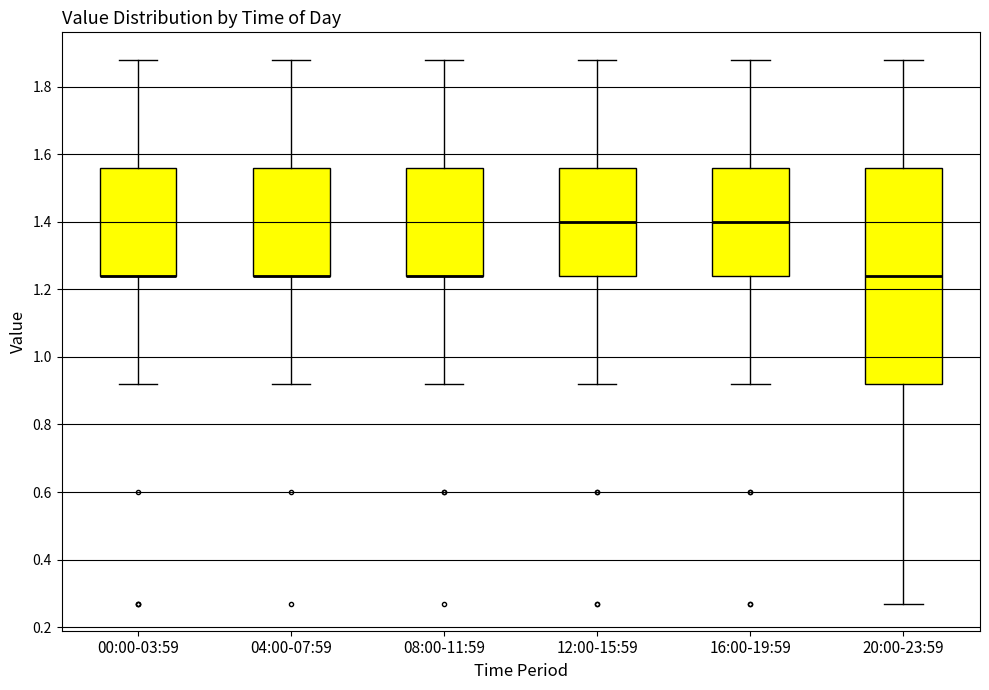

Reading left to right, transcribe this box plot: for each box, give where its median line is, the range the box spans, and where its two whiskers end, as read against the y-axis. The values are not printed on the chart, so give them approximately, as read against the axis.

00:00-03:59: median 1.24 (drawn on the box's lower edge), box 1.24 to 1.56, whiskers 0.92 to 1.88
04:00-07:59: median 1.24 (drawn on the box's lower edge), box 1.24 to 1.56, whiskers 0.92 to 1.88
08:00-11:59: median 1.24 (drawn on the box's lower edge), box 1.24 to 1.56, whiskers 0.92 to 1.88
12:00-15:59: median 1.40, box 1.24 to 1.56, whiskers 0.92 to 1.88
16:00-19:59: median 1.40, box 1.24 to 1.56, whiskers 0.92 to 1.88
20:00-23:59: median 1.24, box 0.92 to 1.56, whiskers 0.28 to 1.88